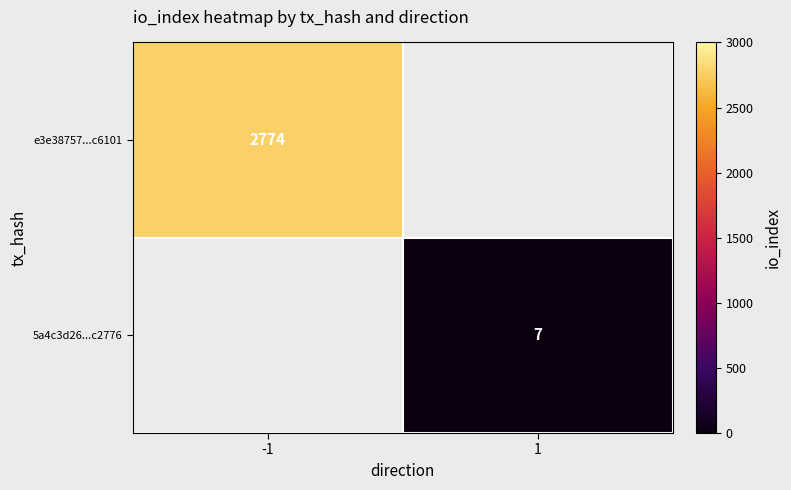

The 5a4c3d26...c2776 series shows 3 at 1. True or false?

False